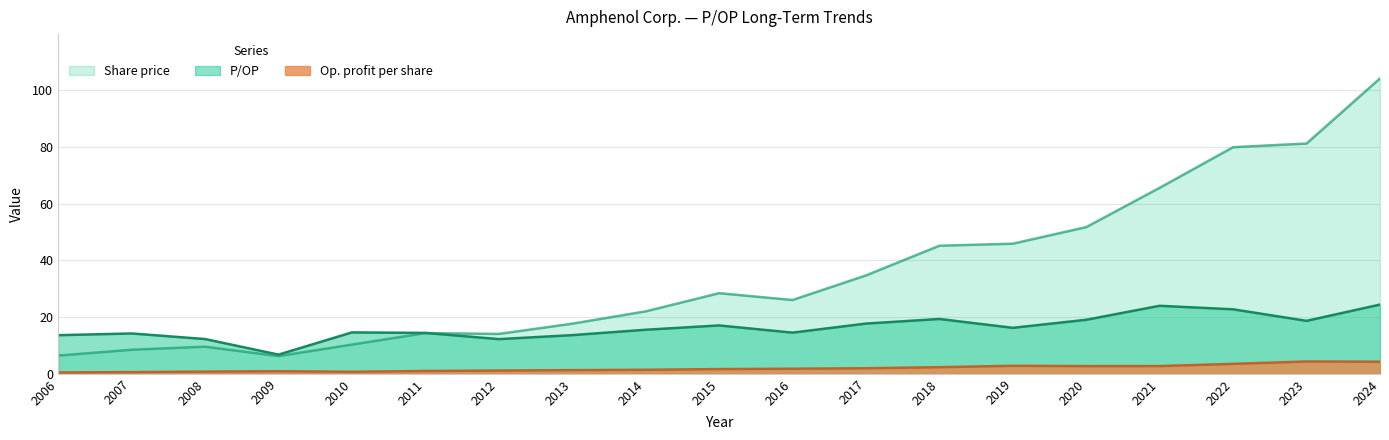

Which series has the largest total across all categories?

Share price